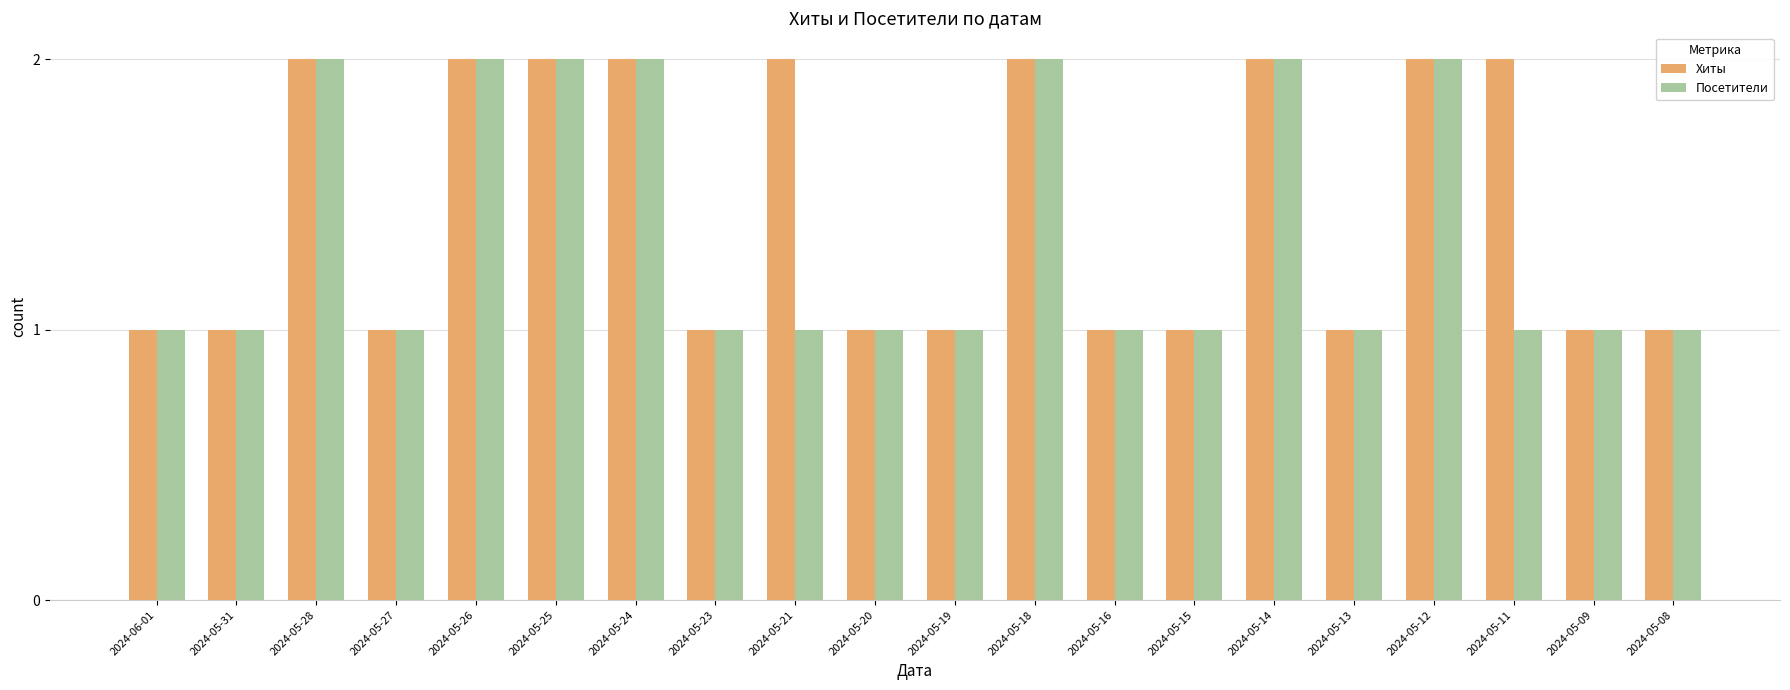

Which series has the largest total across all categories?

Хиты